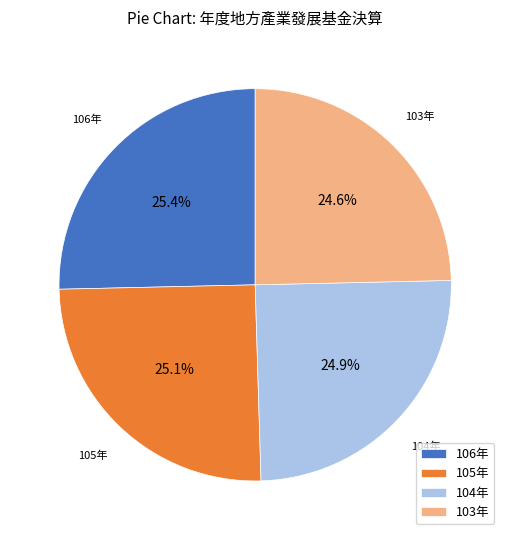

How much of the chart is everything except 103年?

75.4%